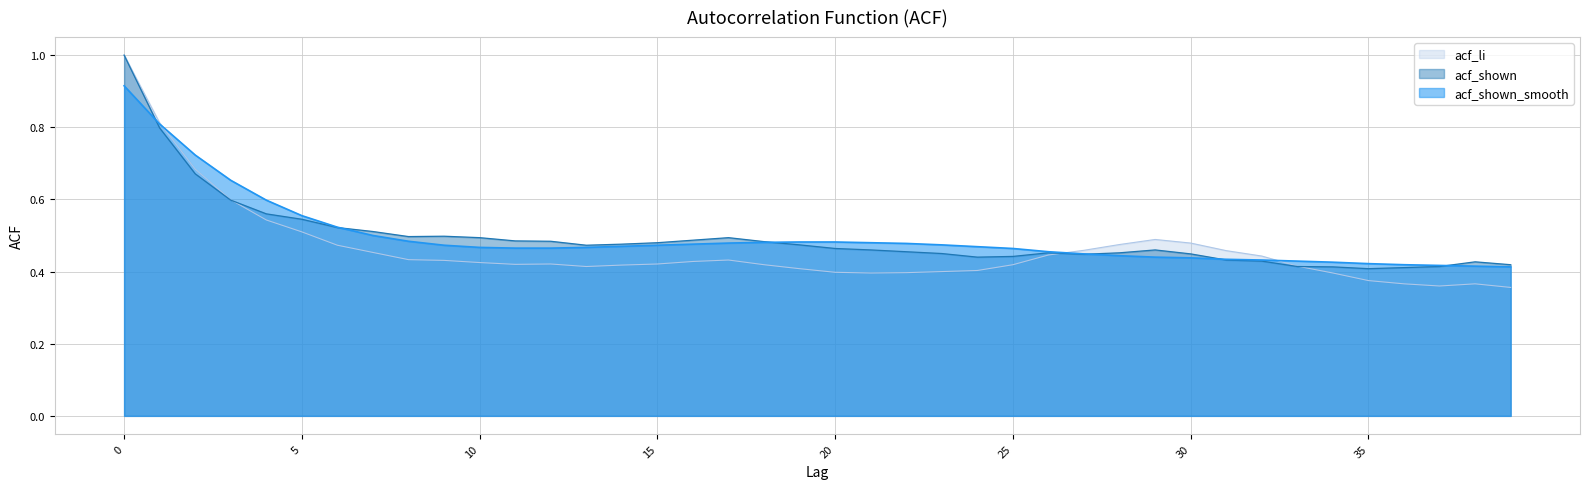

At which label is acf_shown closest to 0?

35